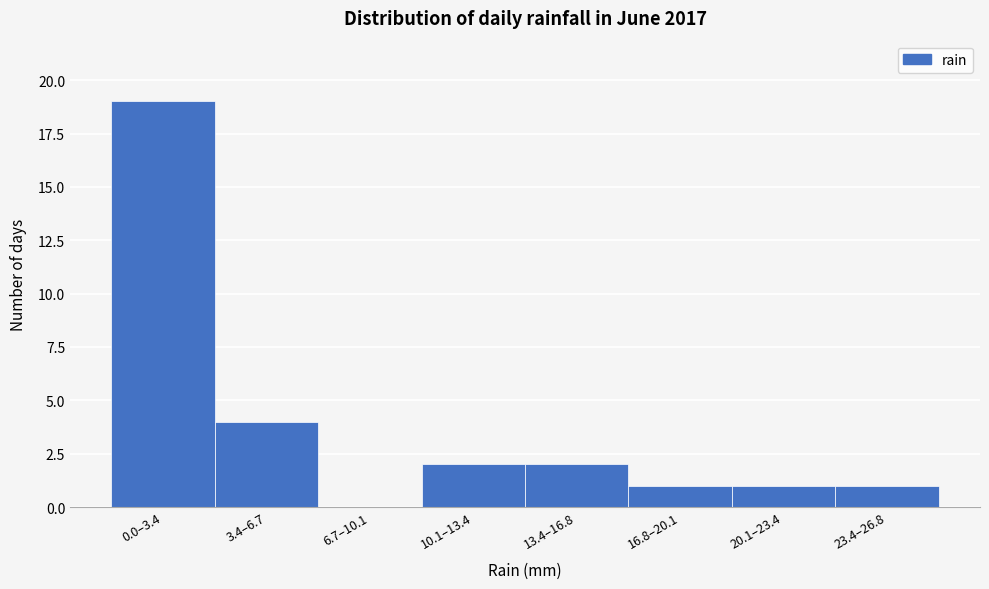

Reading left to right, extract all data points from this chart.

0.0–3.4=19	3.4–6.7=4	6.7–10.1=0	10.1–13.4=2	13.4–16.8=2	16.8–20.1=1	20.1–23.4=1	23.4–26.8=1